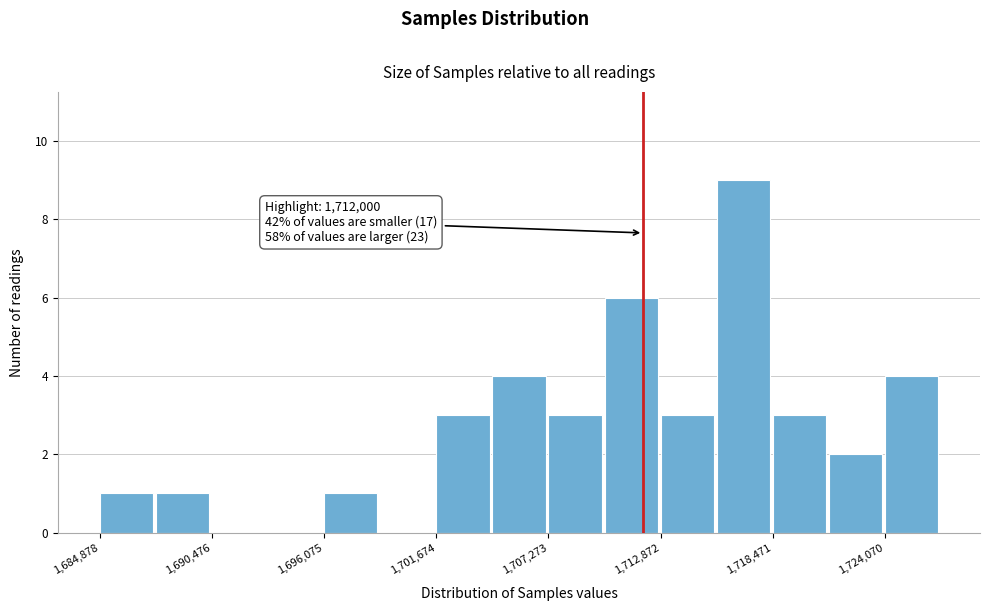

Read against the x-axis, roughly where is the centre of the tallest bar?

1717000